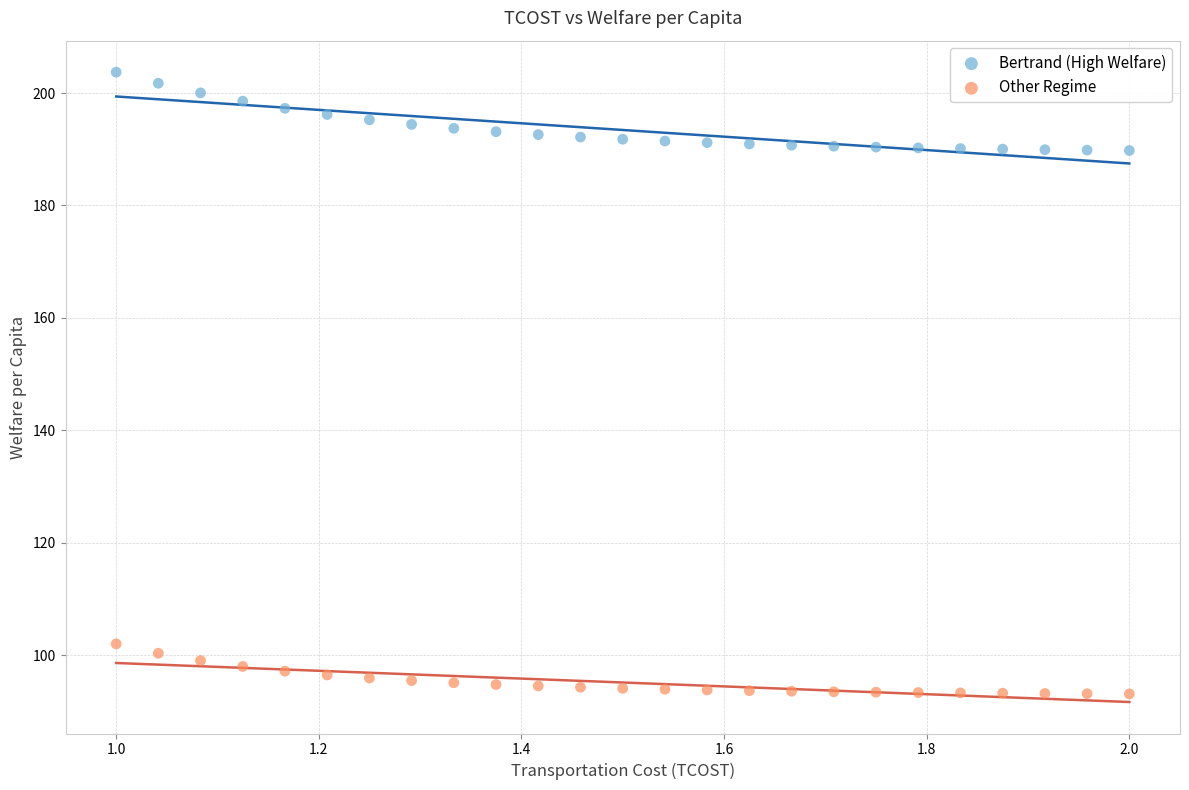

Which series contains the highest Y value?

Bertrand (High Welfare)